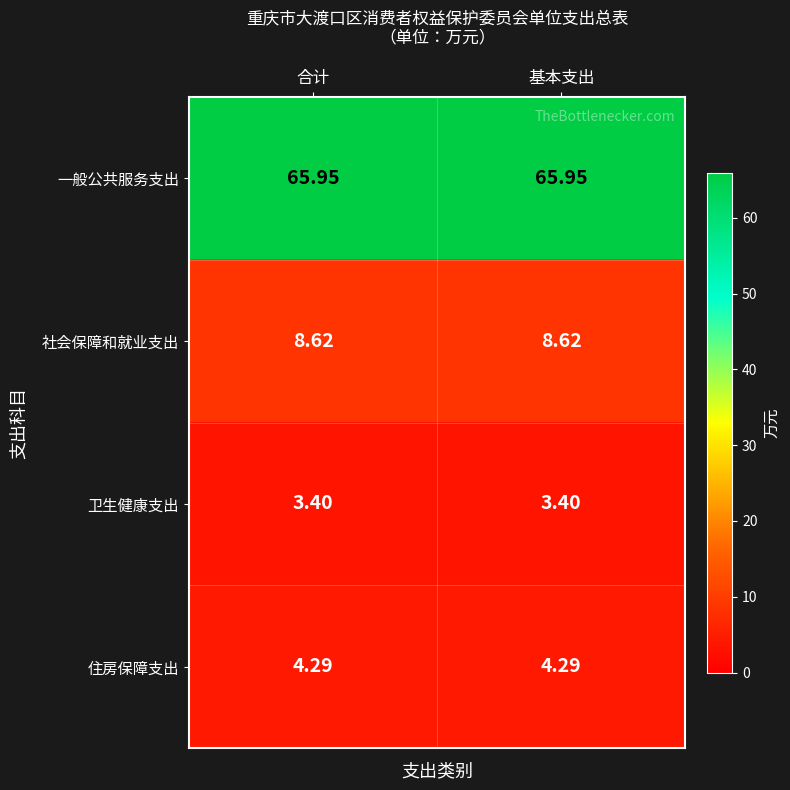

Rank the series at 合计 from highest to lowest value.

一般公共服务支出, 社会保障和就业支出, 住房保障支出, 卫生健康支出